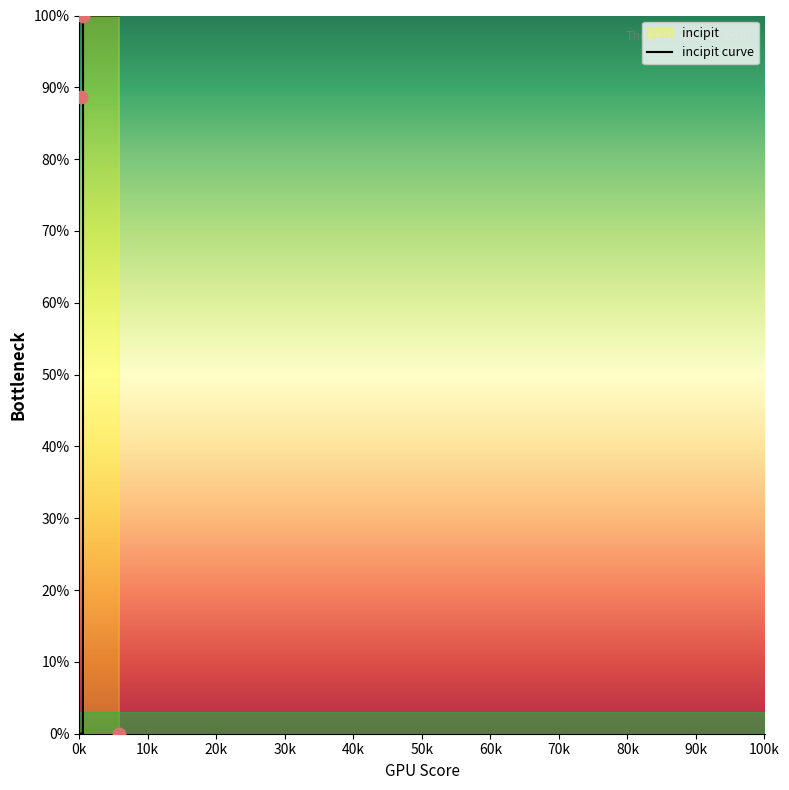

What is the change in value from 5762 to 547?

+100.0